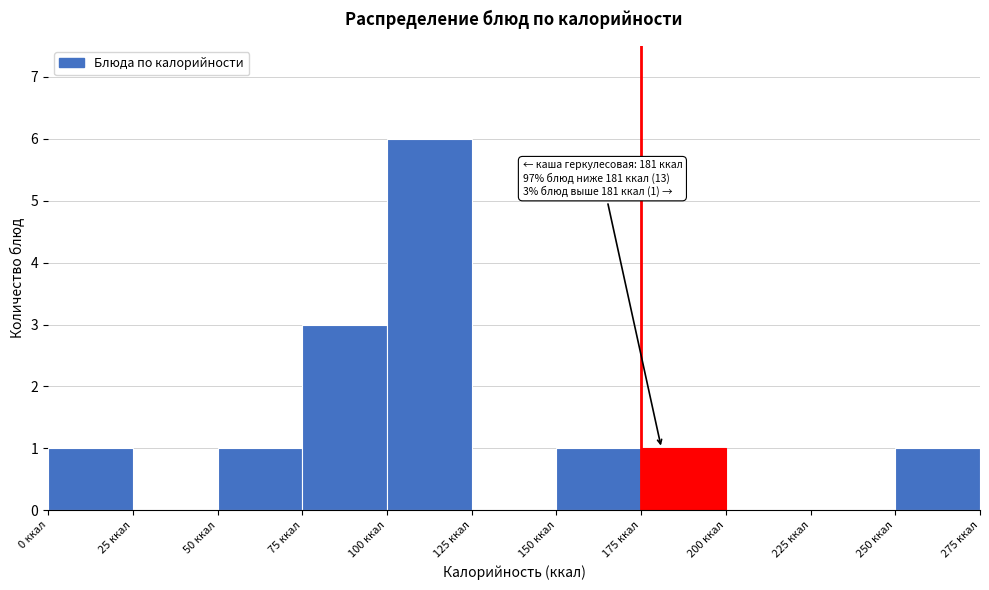

Which range on the x-axis has the tallest bar?

100 to 125